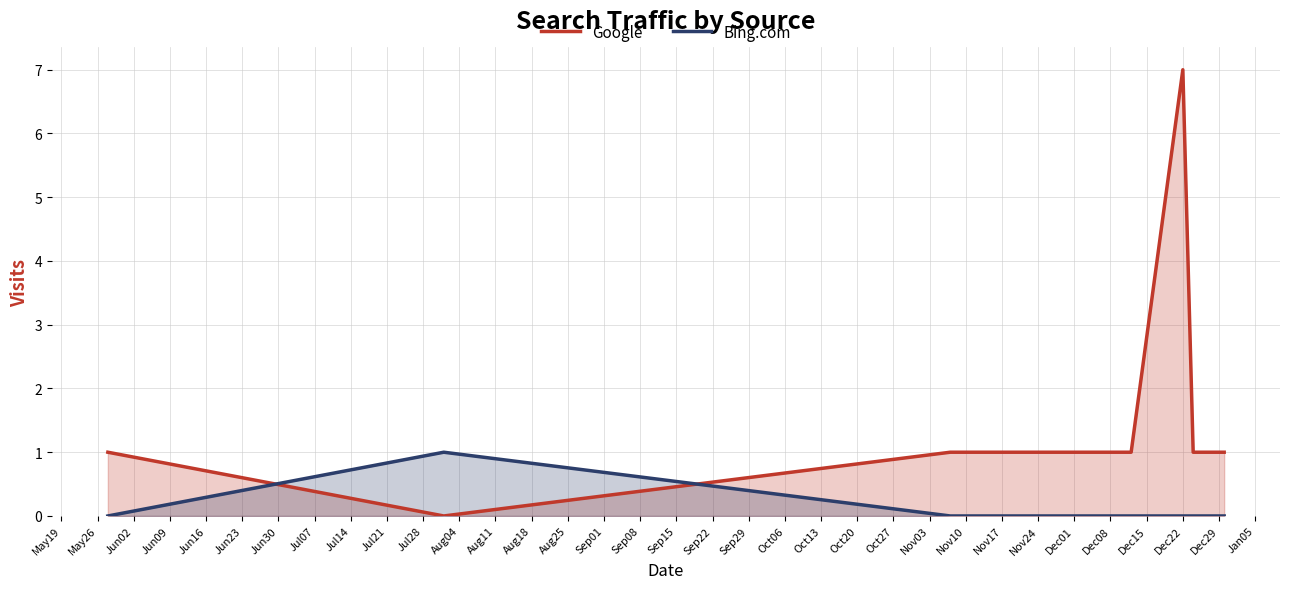

Which series has the largest range (max minus min)?

Google